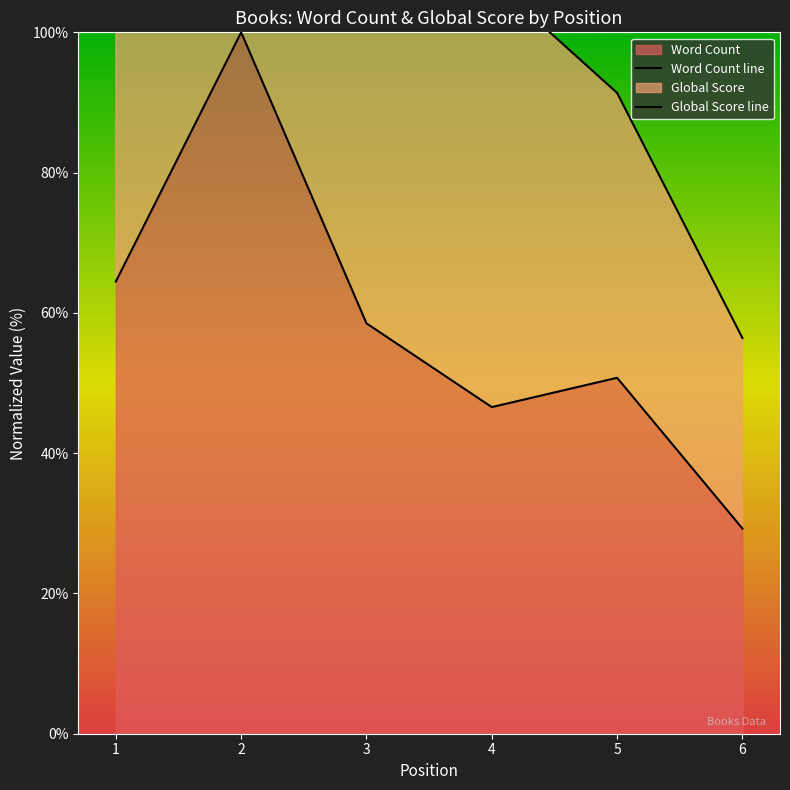

What is the difference between the maximum and minimum values in the Word Count line series?

70.7